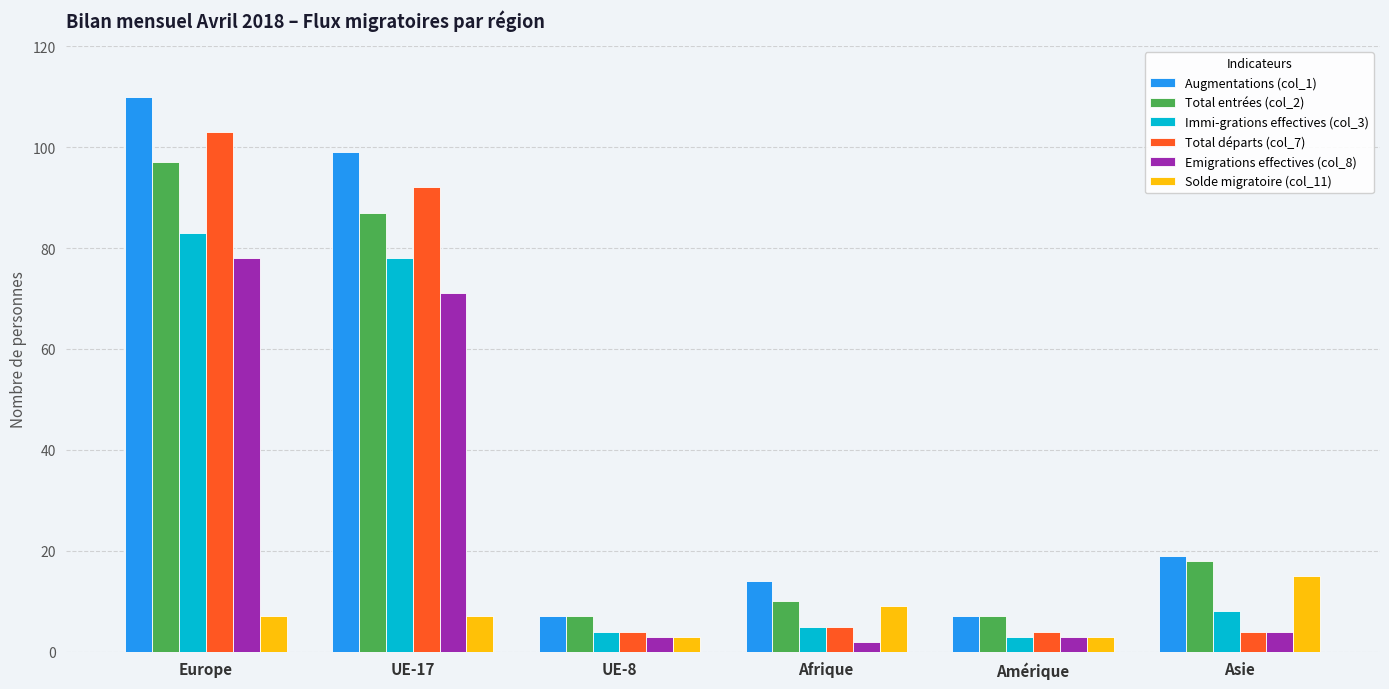

Which series has the largest range (max minus min)?

Augmentations (col_1)